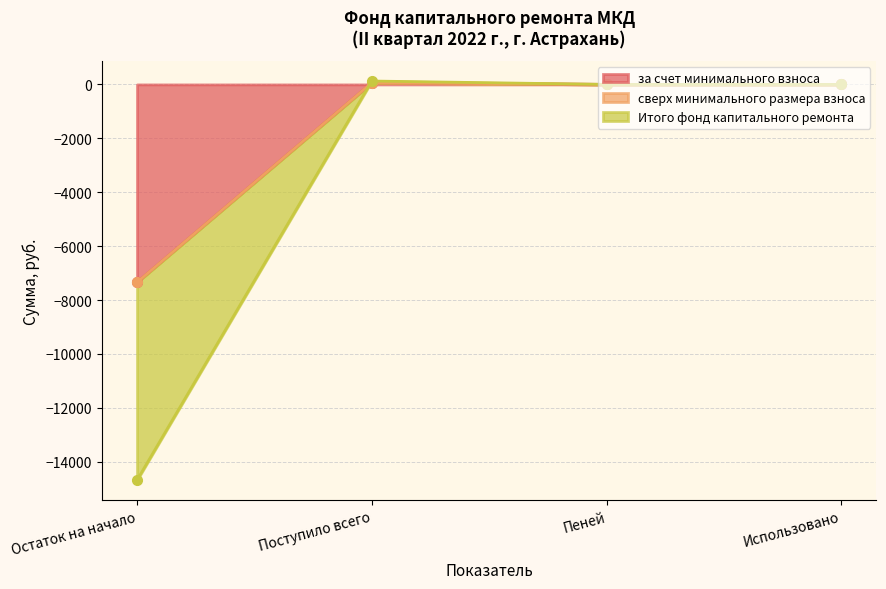

Is it true that Итого фонд капитального ремонта equals -4889.5 at Использовано?

False